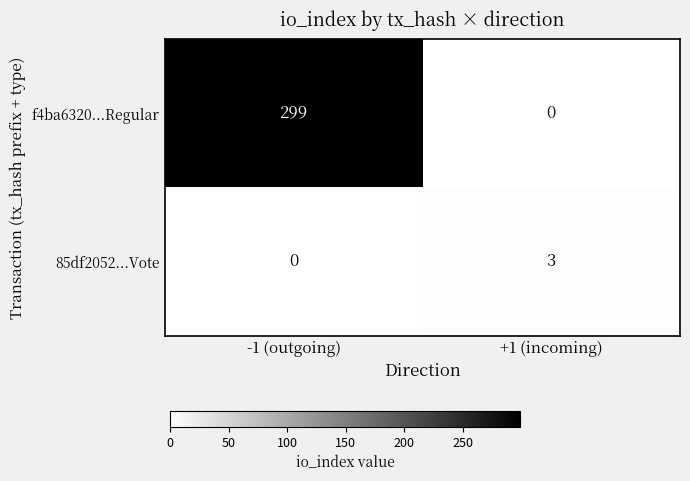

List the series in order of their overall mean, lowest first.

85df2052...Vote, f4ba6320...Regular